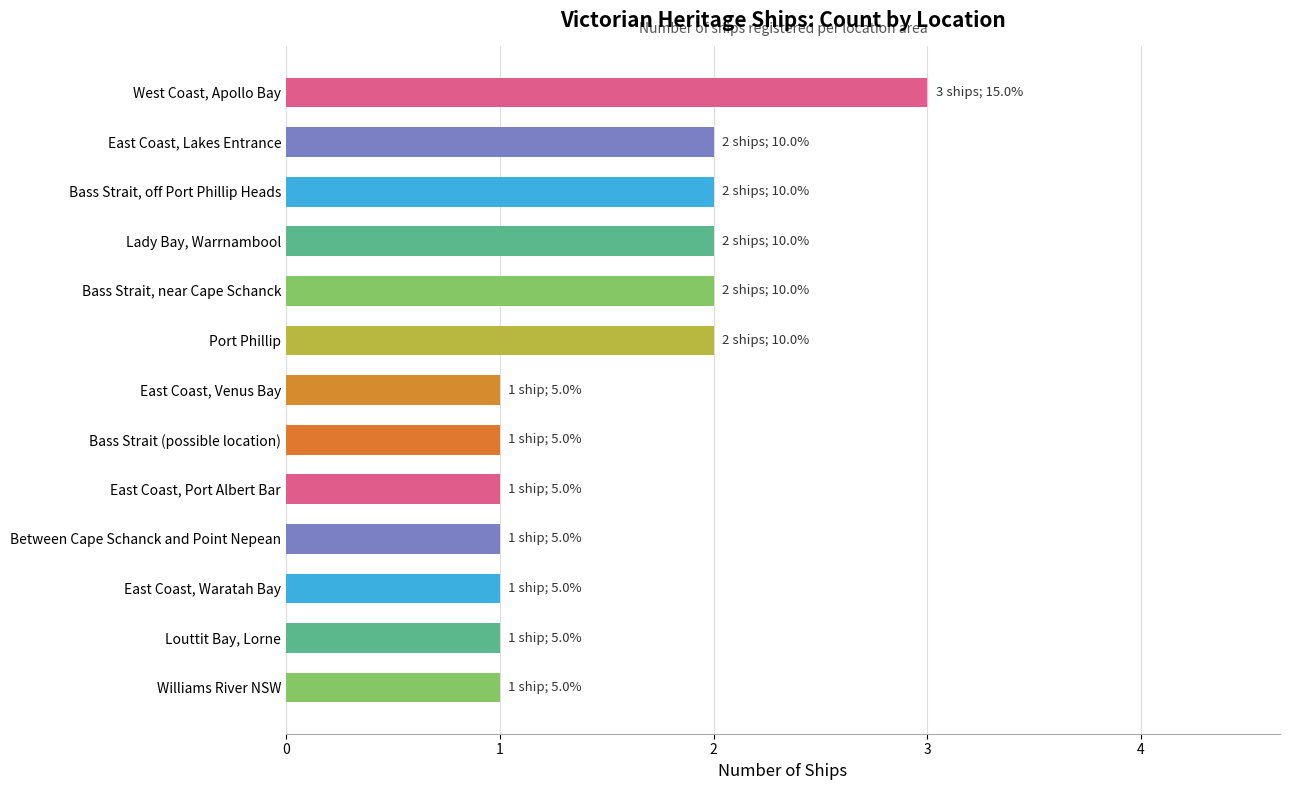

Count the values in the range 1 to 2.

12